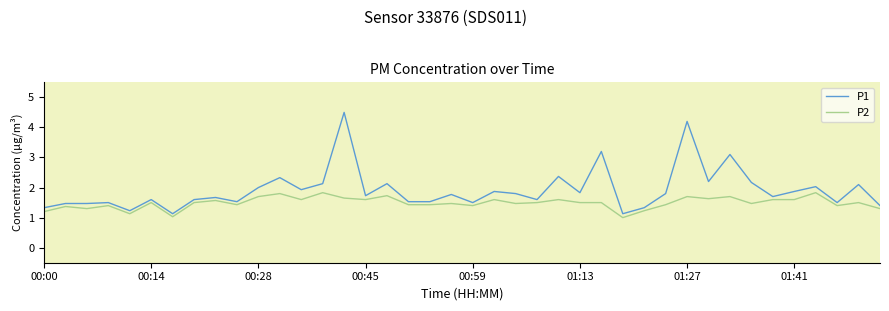

Which series has the largest range (max minus min)?

P1